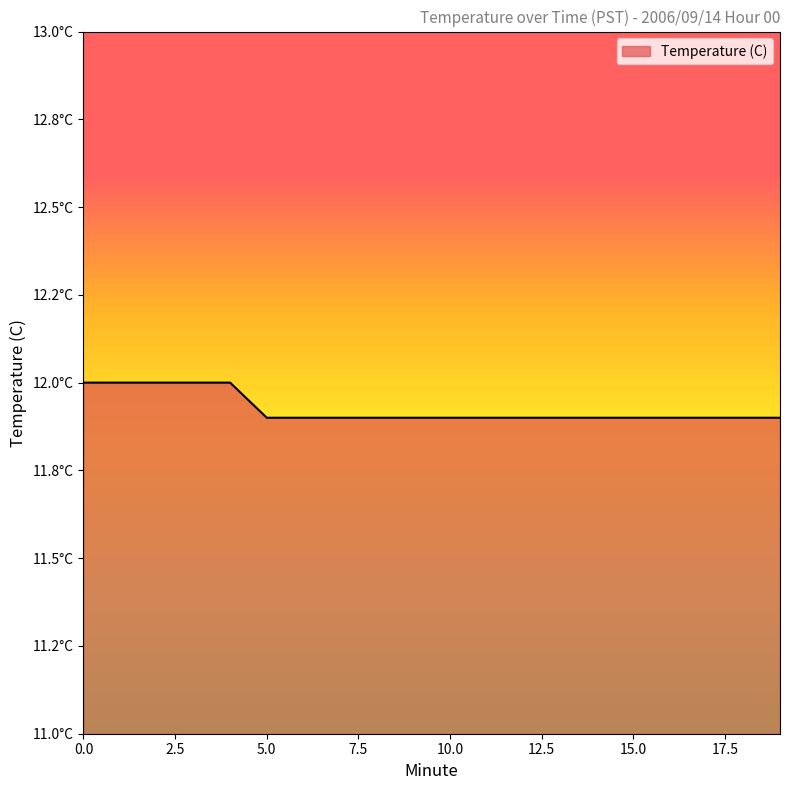

What is the value of the 11th point from the left?

11.9